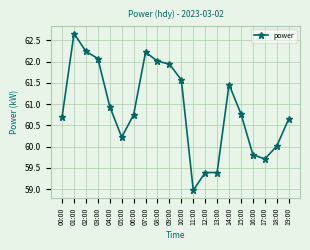

Approximately how many times larger is the value at 18:00 compared to 03:00?

1.0